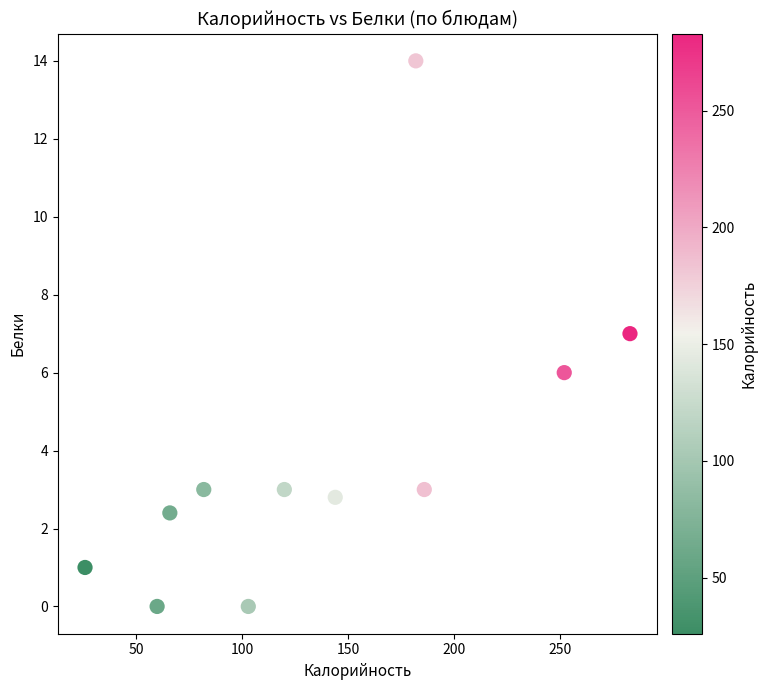

What is the average Y value?

3.8